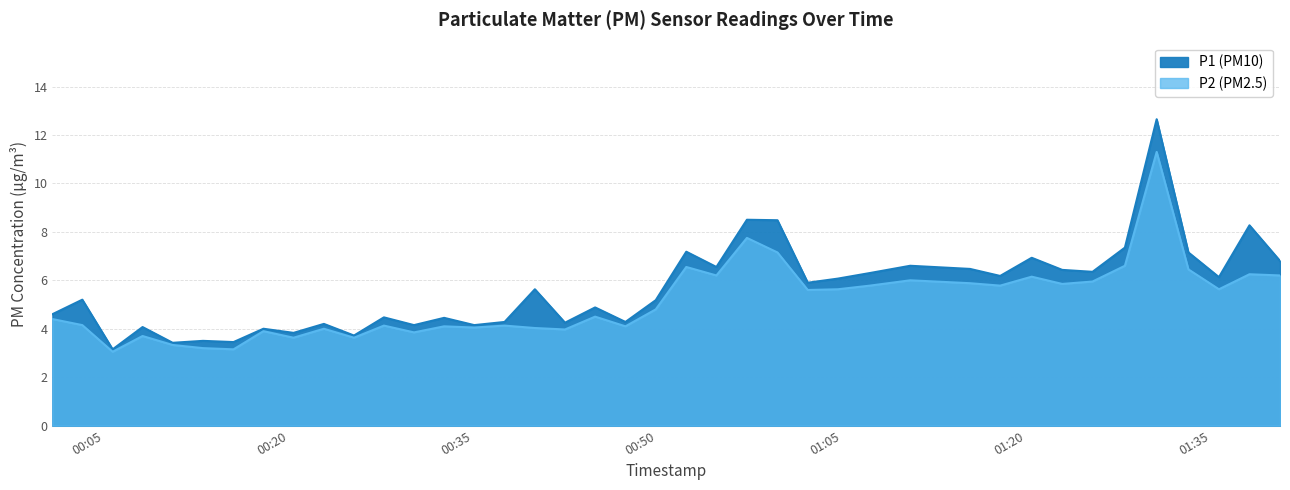

The P1 series shows 6.5 at 2023-06-10T00:54:48. True or false?

True